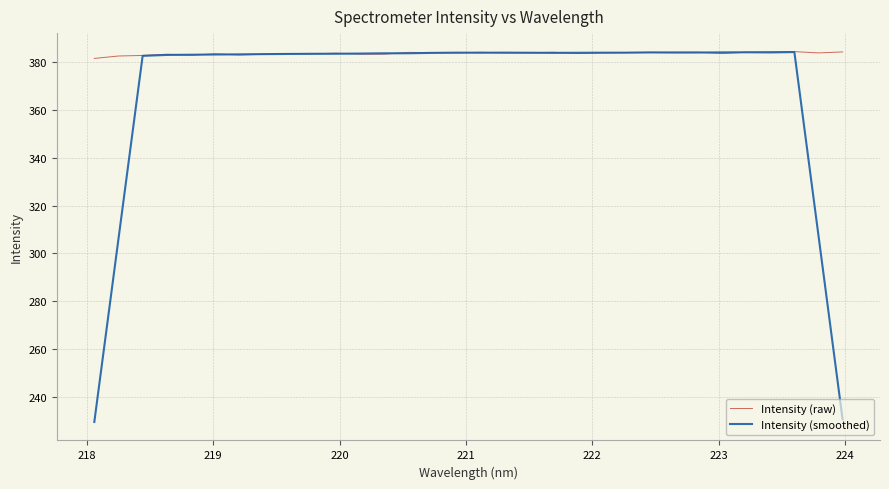

List the series in order of their overall mean, highest first.

Intensity (raw), Intensity (smoothed)